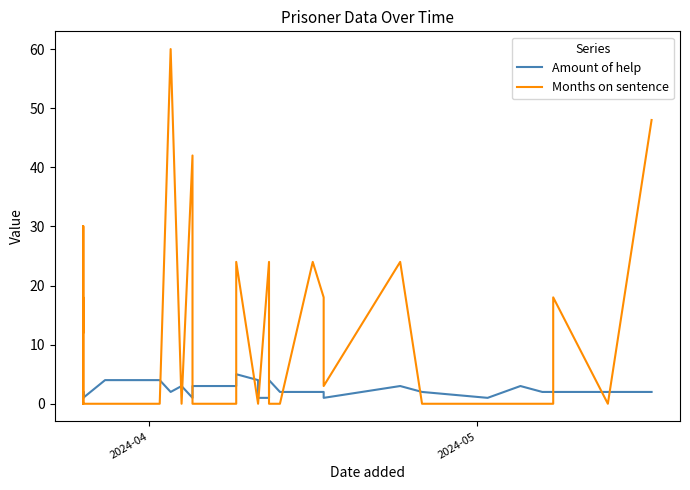

What is the difference between the maximum and minimum values in the Amount of help series?

4